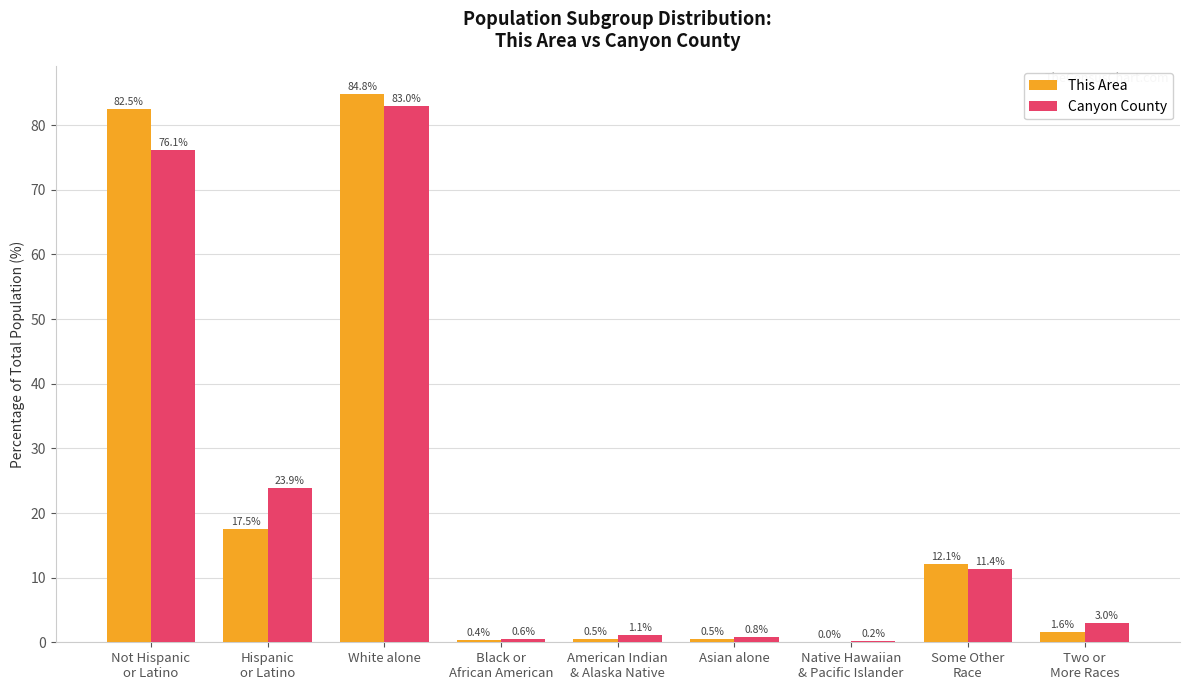

What is the maximum value shown in the chart?

84.8